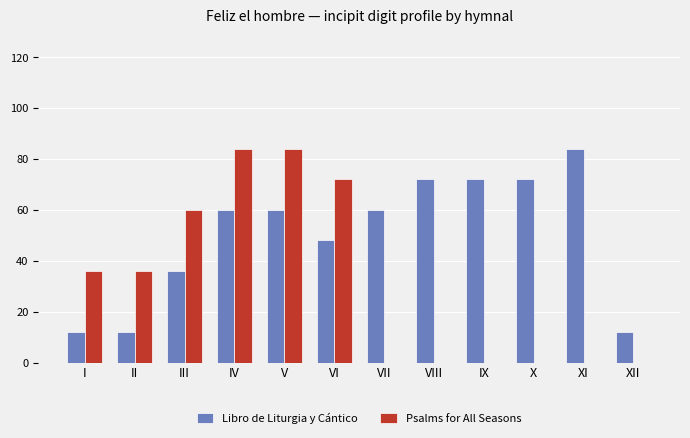

Which series has the largest total across all categories?

Libro de Liturgia y Cántico